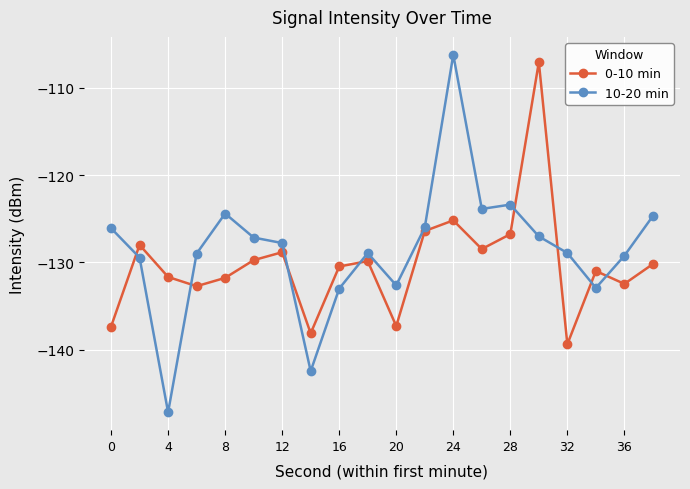

Does the chart have visible grid lines?

Yes